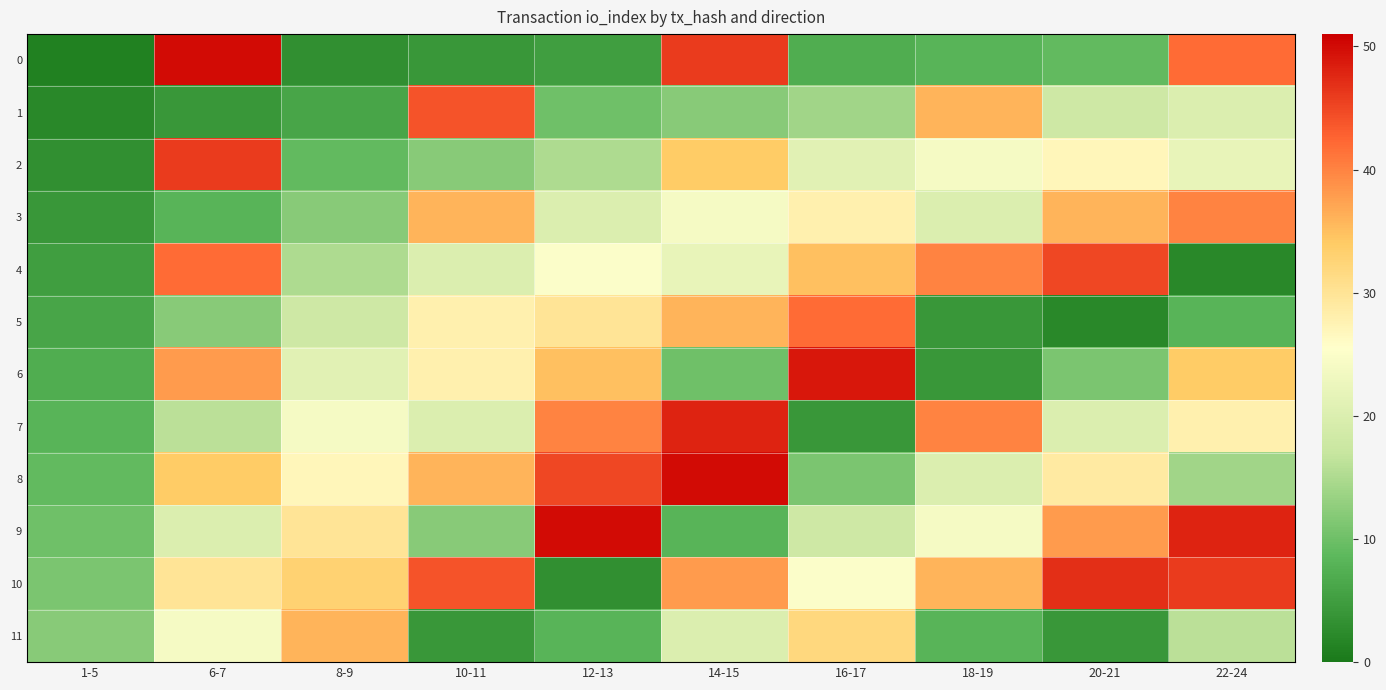

Between 10-11 and 1-5, which is larger?

10-11